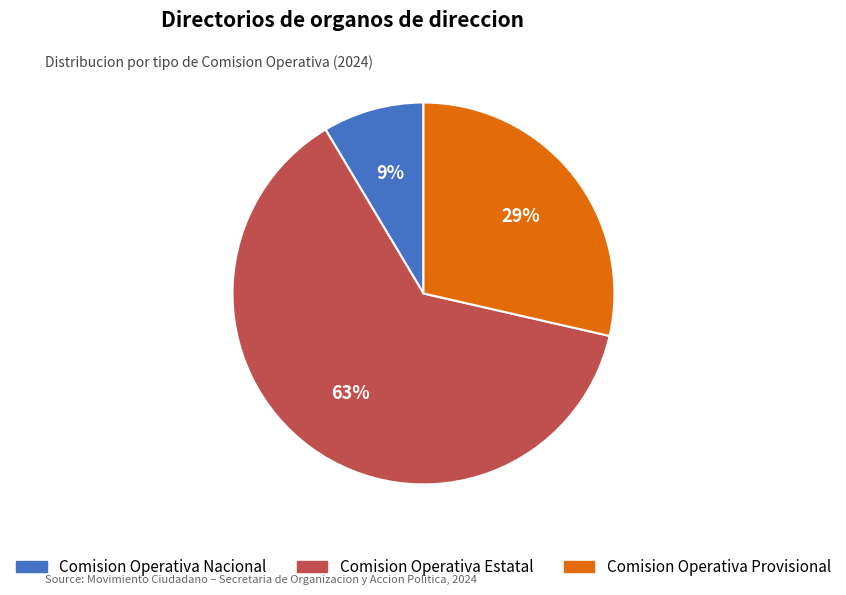

To the nearest percent, what portion does Comision Operativa Provisional represent?

29%